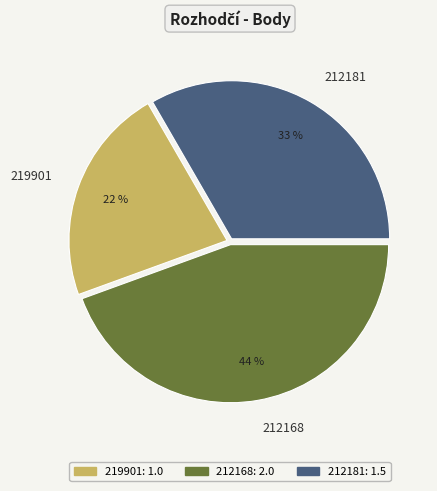

Which category has the biggest portion of the pie?

212168